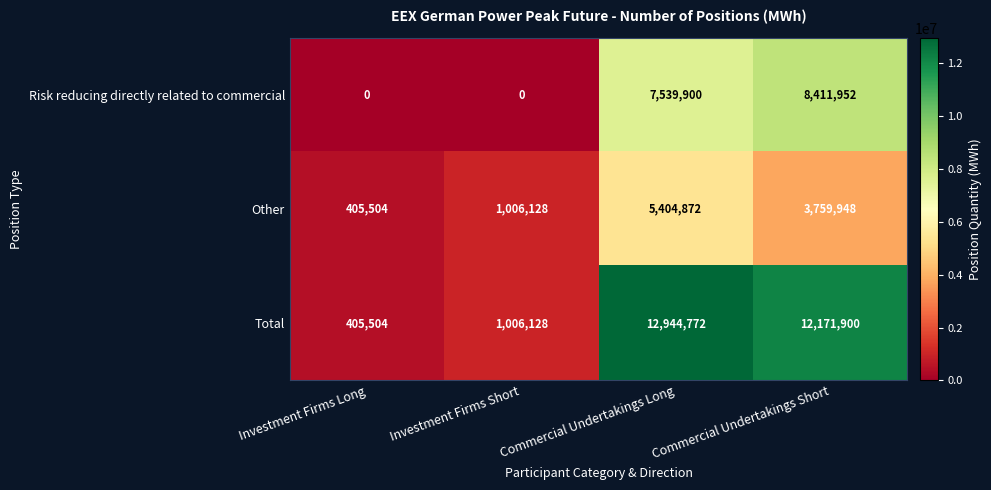

Rank the series at Commercial Undertakings Long from lowest to highest value.

Other, Risk reducing directly related to commercial, Total